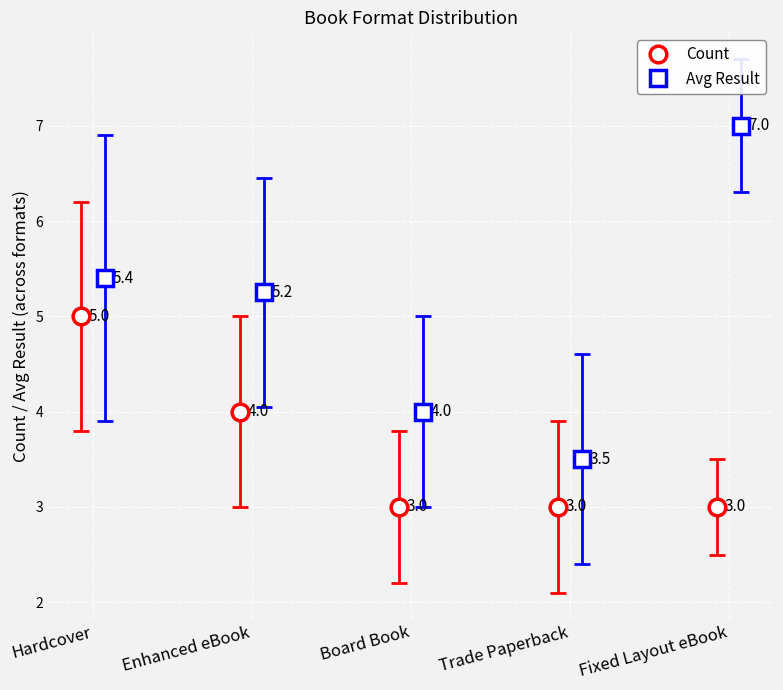

List the series in order of their overall mean, lowest first.

Count, Avg Result